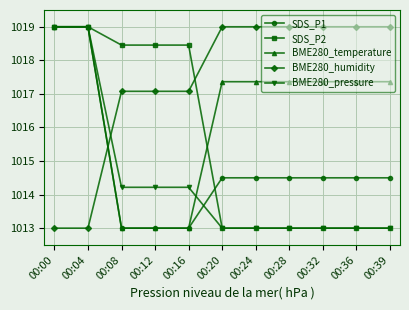

Where do BME280_humidity and BME280_pressure first cross each other?

00:04 and 00:08